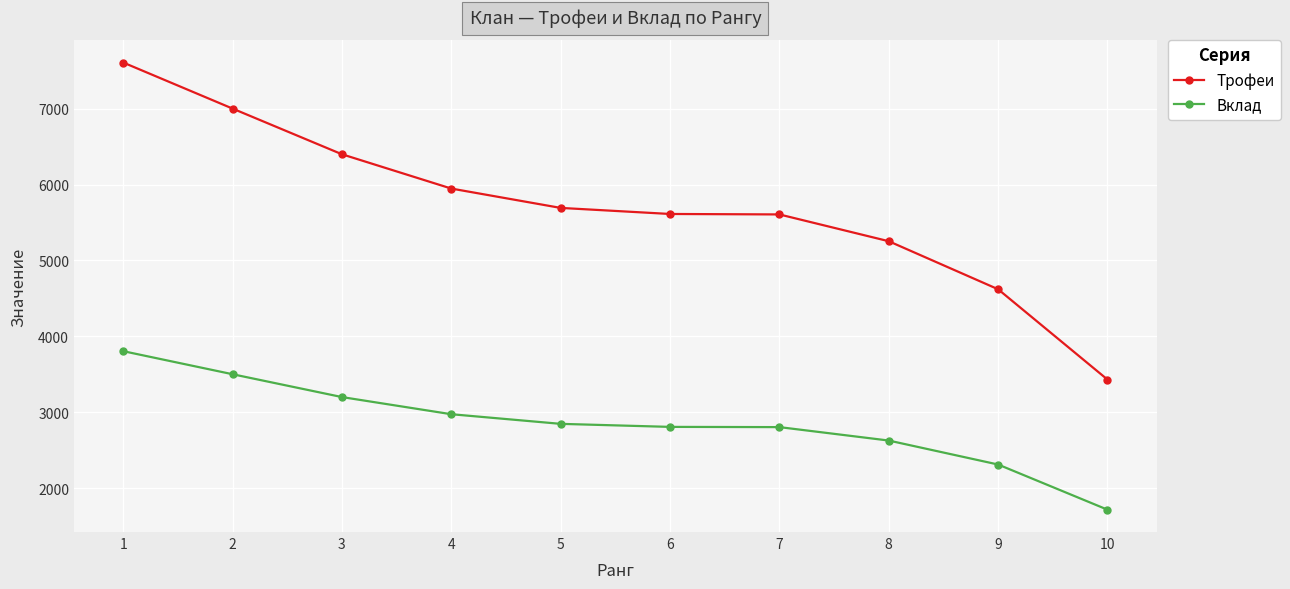

The value of Трофеи at 10 is 4770. True or false?

False